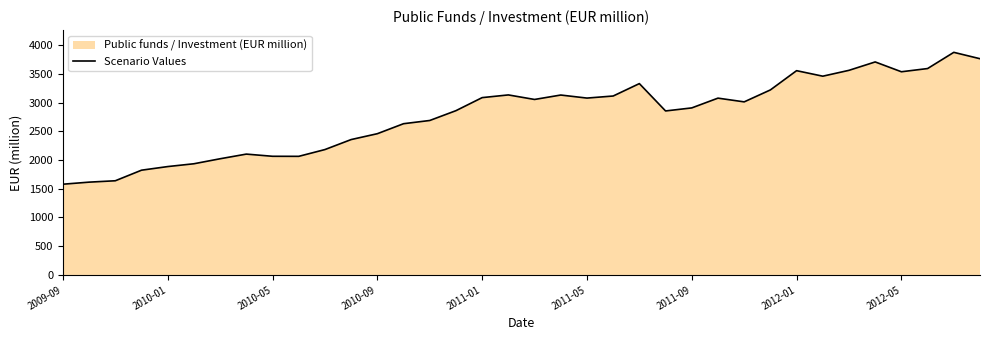

Is it true that the value at 2011-09 is 778?

False